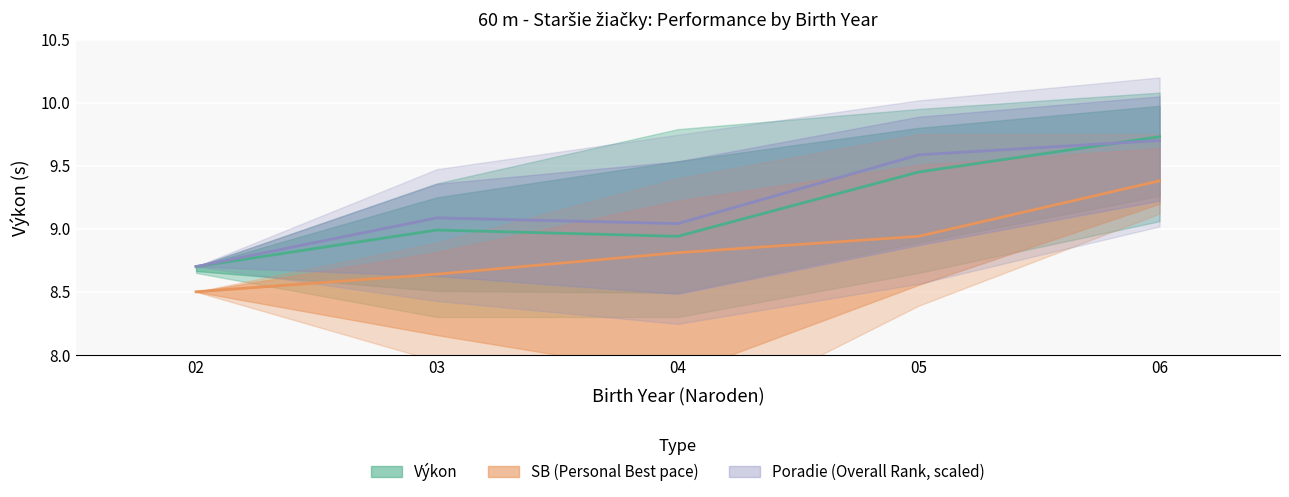

Reading left to right, list all the values displayed in this chart.

Výkon (mean): 8.7	9.0	8.9	9.4	9.7
SB (mean): 8.5	8.6	8.8	8.9	9.4
Poradie (mean, scaled): 8.7	9.1	9.0	9.6	9.7